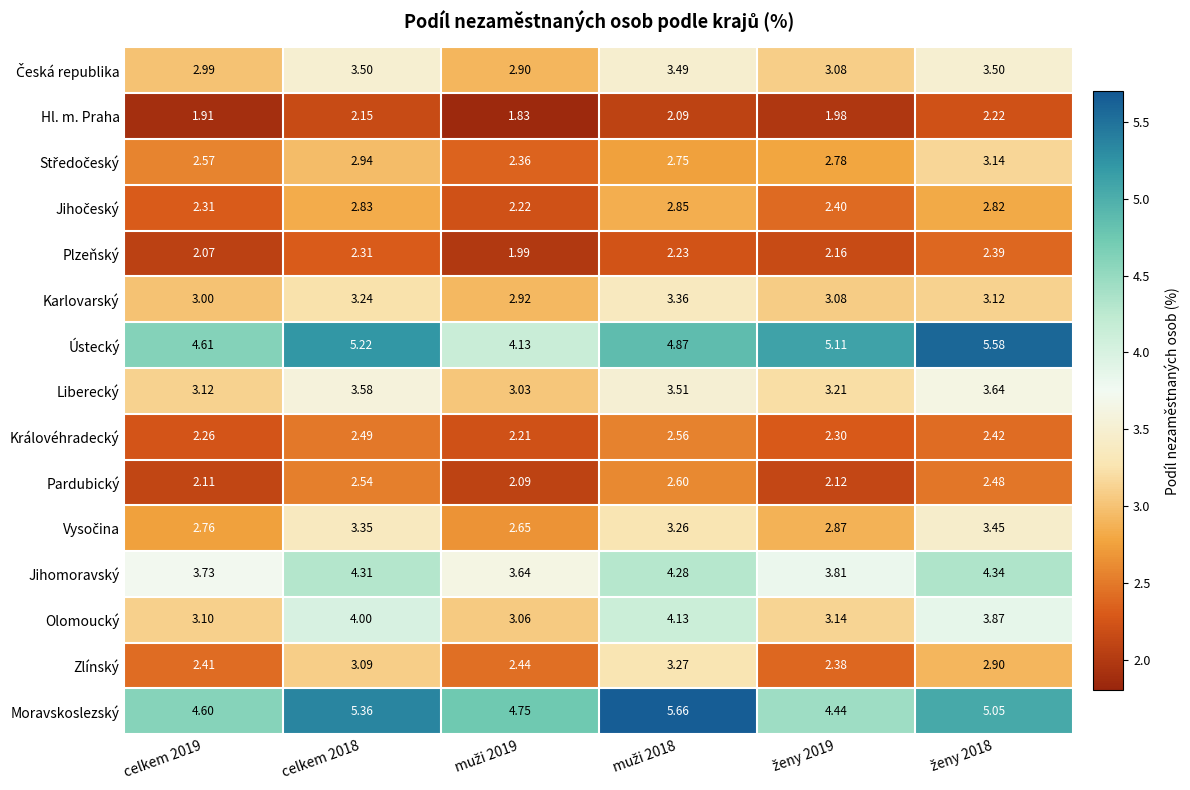

Which series has the largest total across all categories?

Moravskoslezský